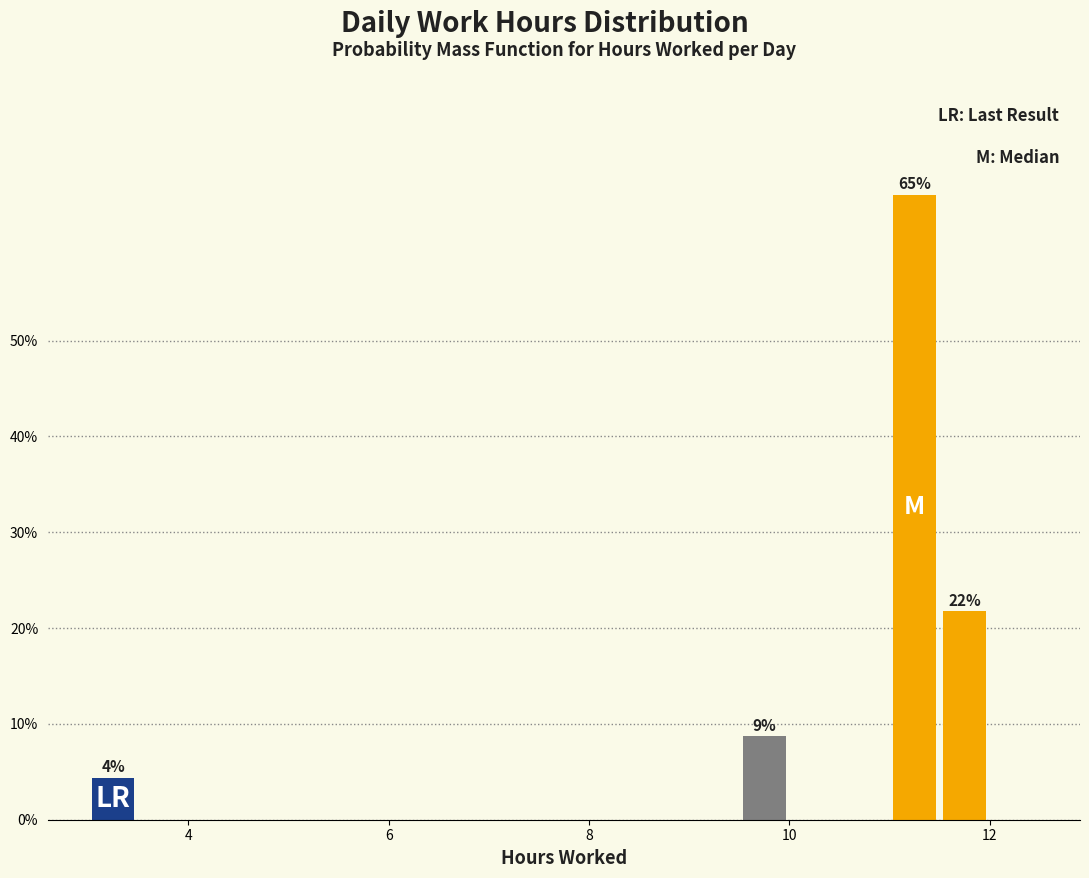

Around what value on the x-axis is the tallest bar? Give the approximate position of its centre, as read against the axis.

11.2